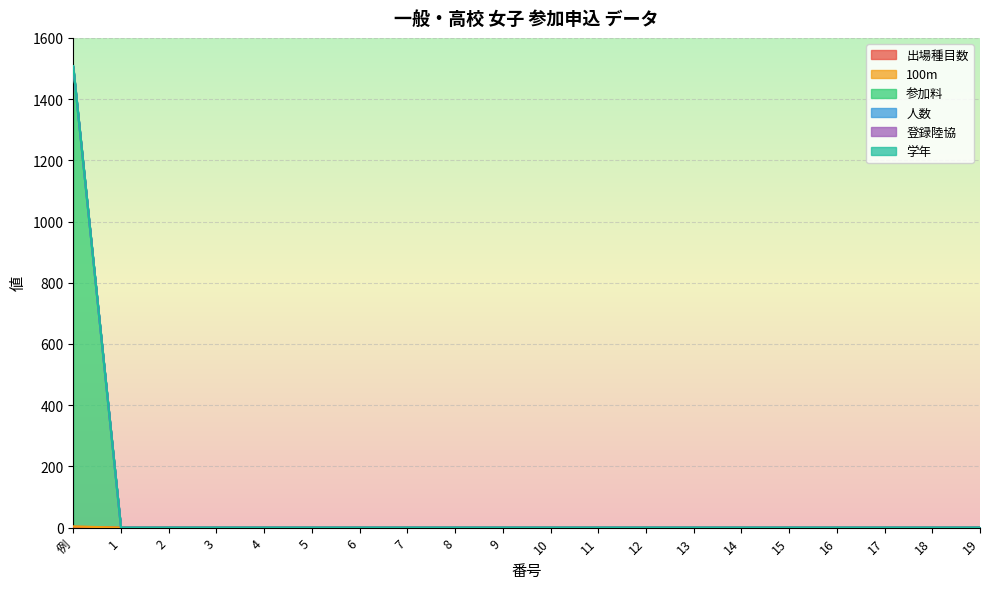

Is it true that 登録陸協 equals 1034 at 12?

False